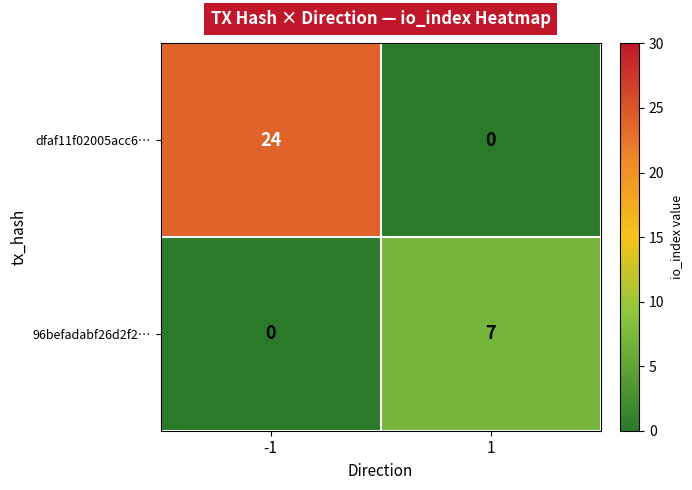

True or false: 96befadabf26d2f2… has a value of 4 at -1.

False